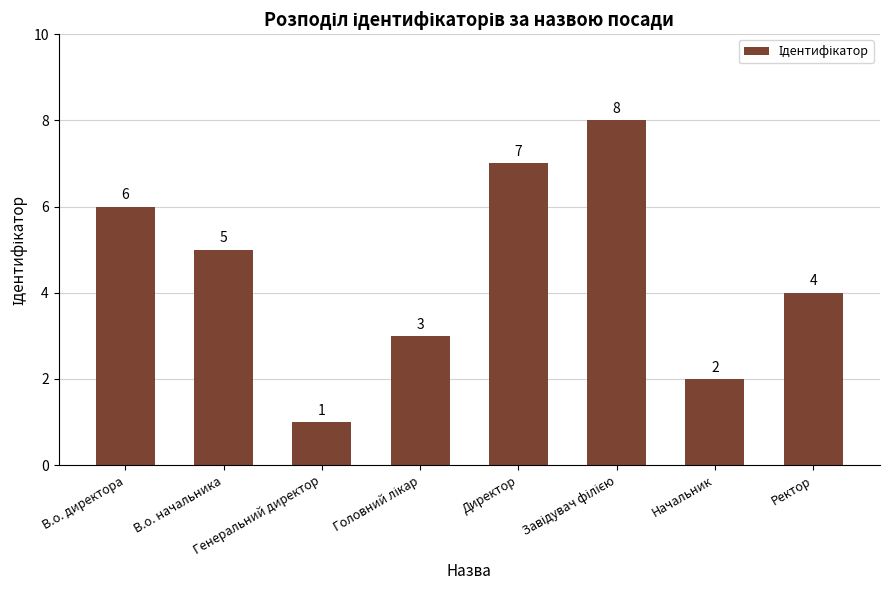

Count the values in the range 3 to 7.

5